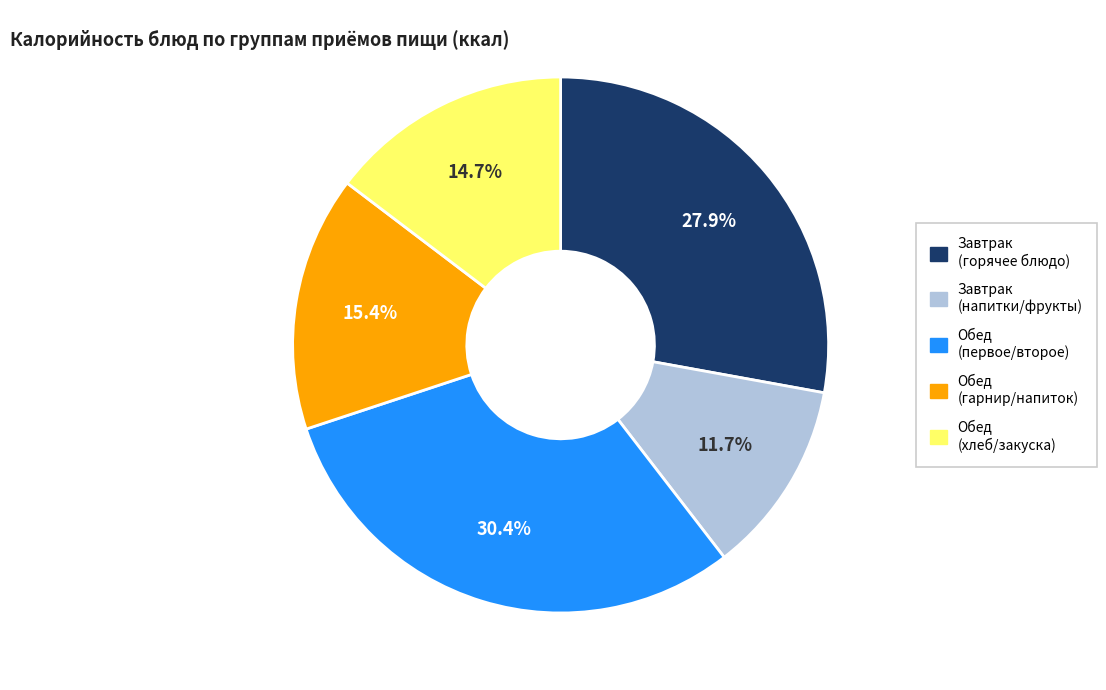

Is there a majority slice in this chart?

No